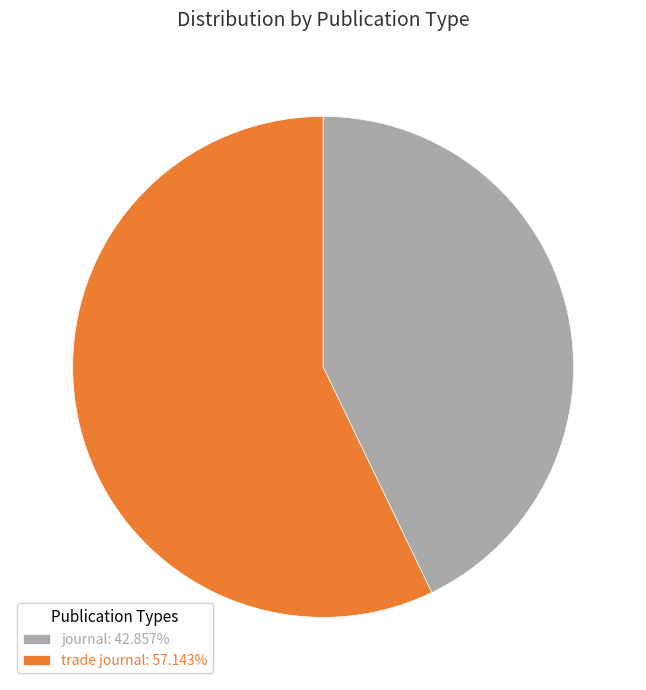

Which has a higher value, trade journal or journal?

trade journal